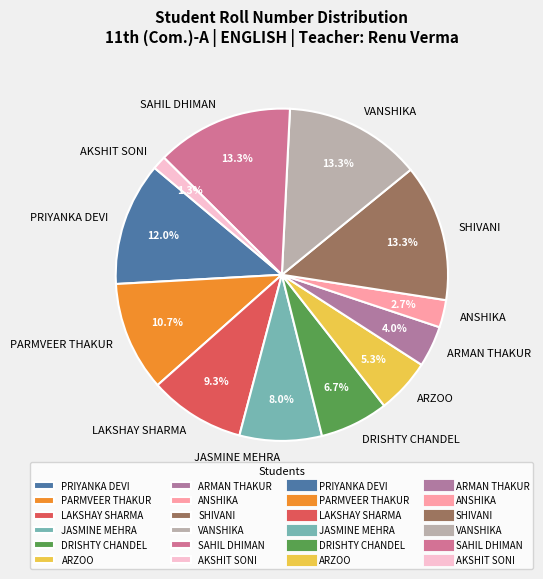

How much of the chart is everything except SHIVANI?

86.7%